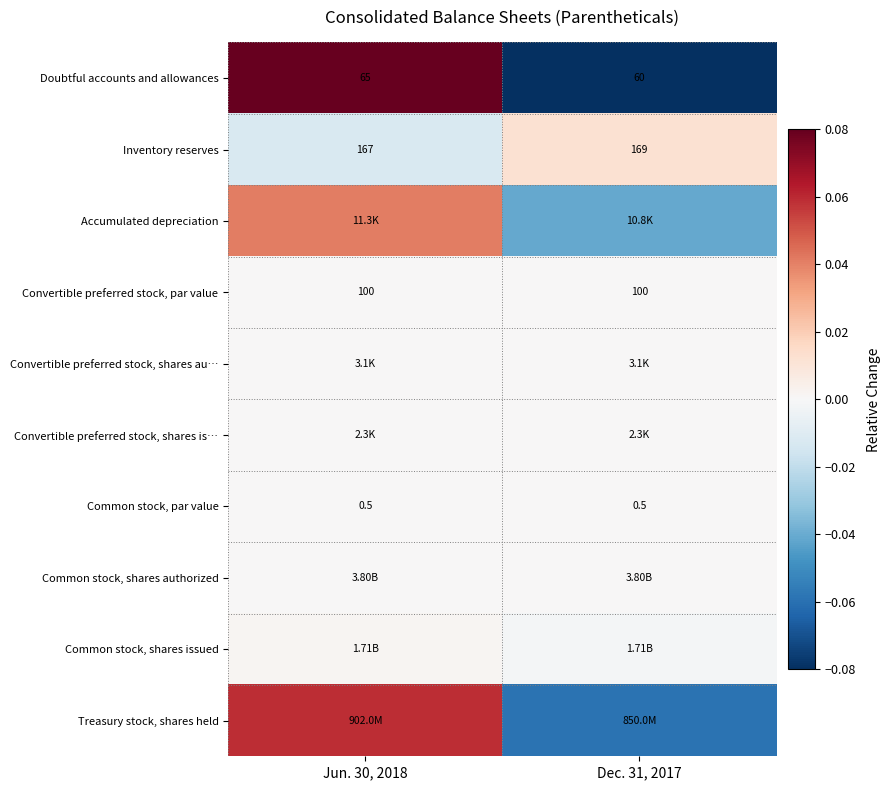

How many series are shown in this chart?

10